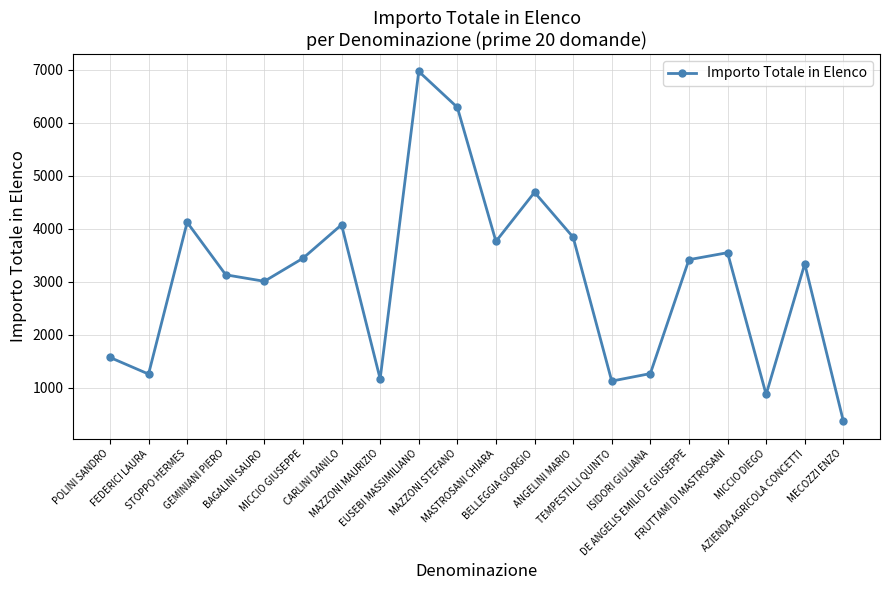

What is the difference between the maximum and minimum values?

6598.9